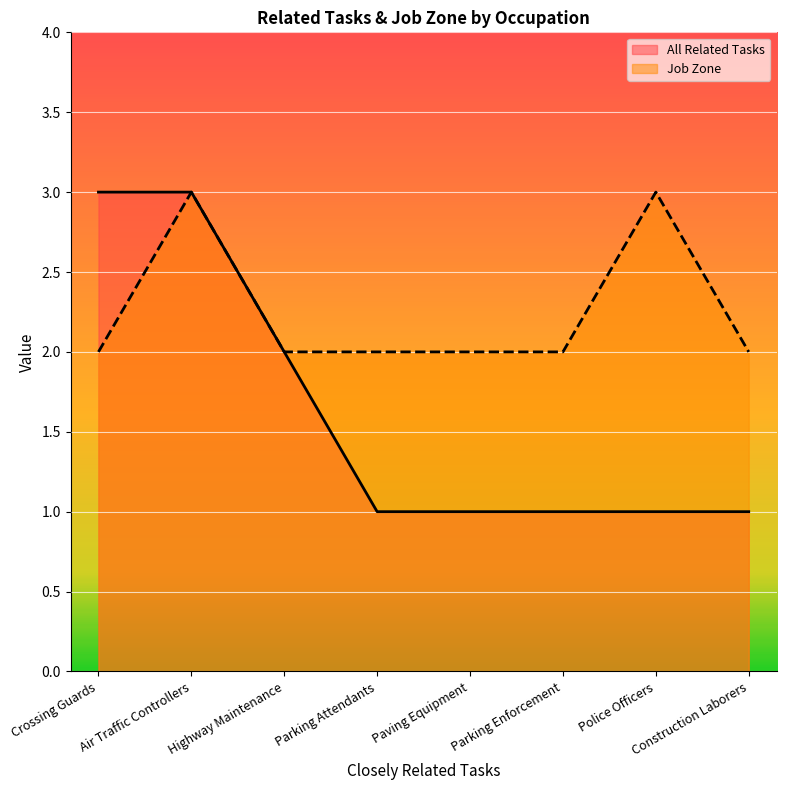

What is the difference between the maximum and minimum values in the All Related Tasks series?

2